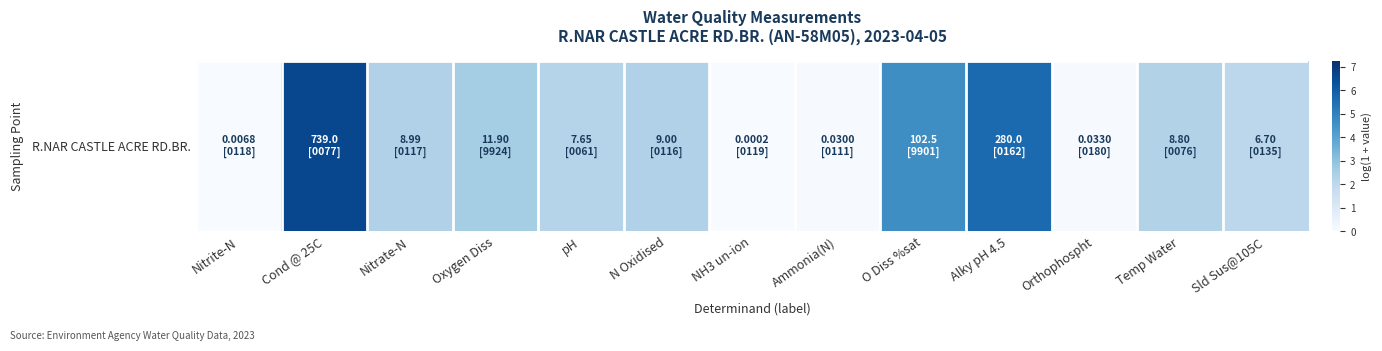

Reading right to left, what are all the values shown in this chart?

2.0	2.3	0.0	5.6	4.6	0.0	0.0	2.3	2.2	2.6	2.3	6.6	0.0